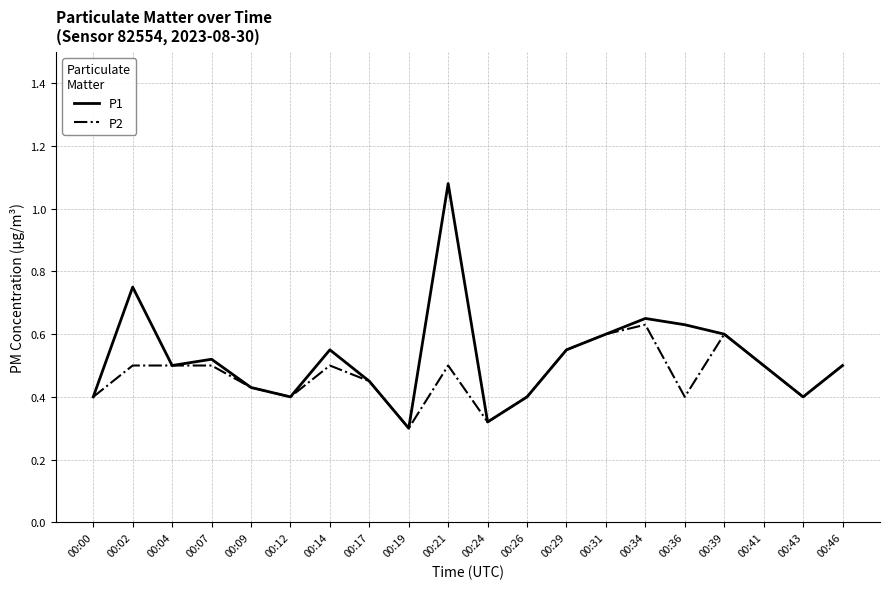

List the series in order of their peak value, highest first.

P1, P2